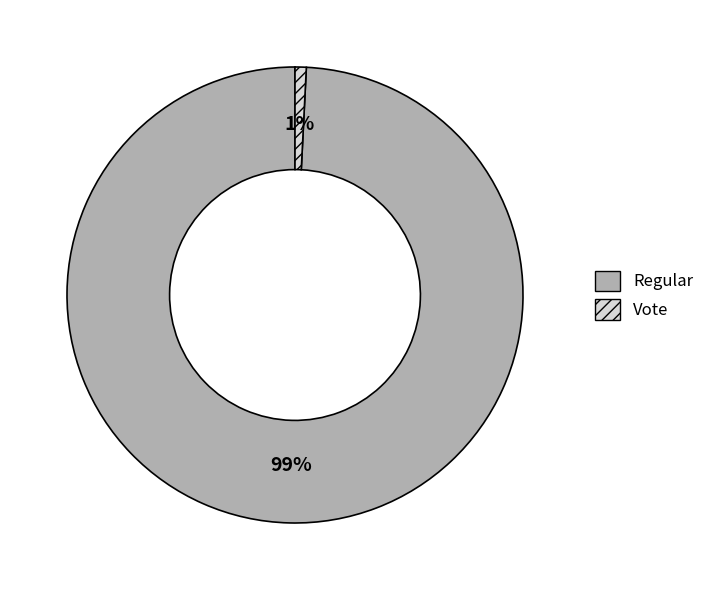

True or false: Vote accounts for 1% of the total.

True